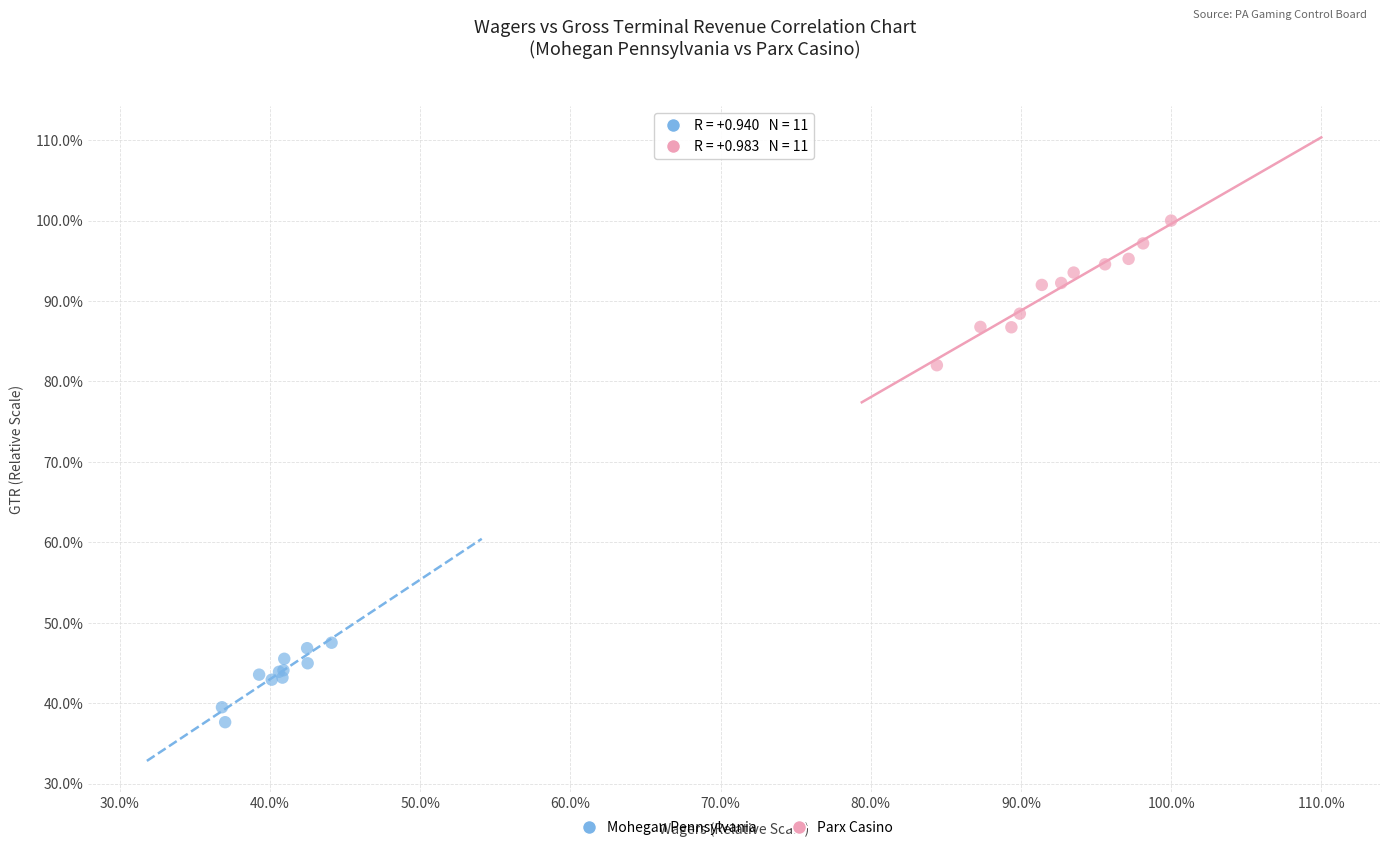

What are all the series names shown in the legend?

Mohegan Pennsylvania, Parx Casino